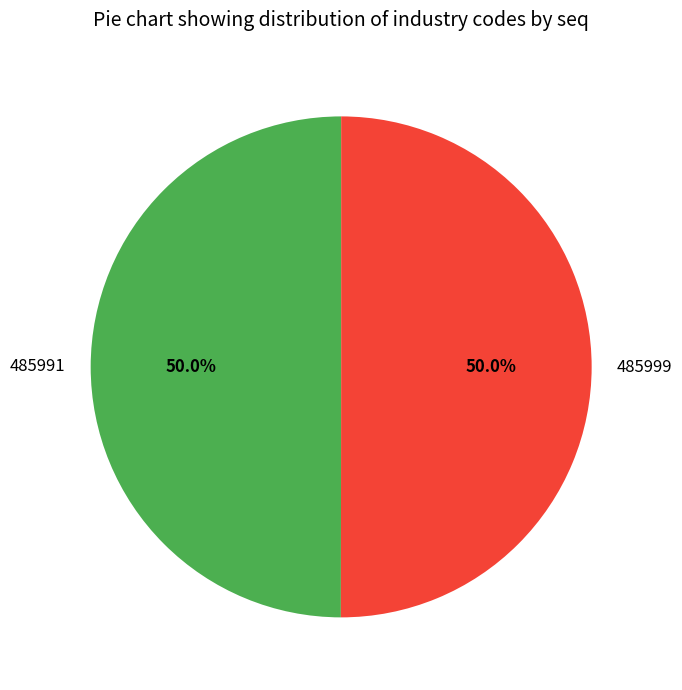

How many slices are in this pie chart?

2